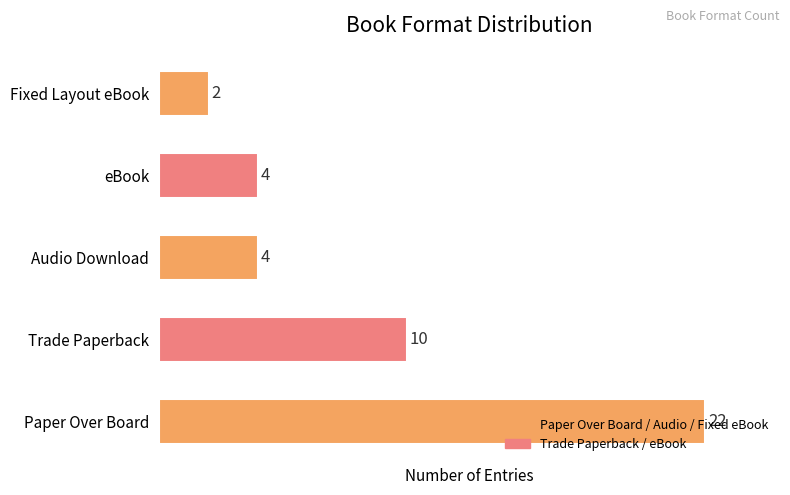

Count the values in the range 4 to 10.

3